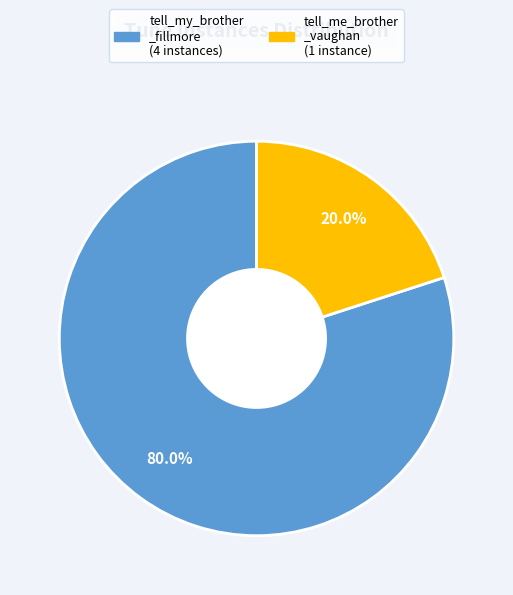

To the nearest percent, what is the difference between the largest and smallest slice percentages?

60%